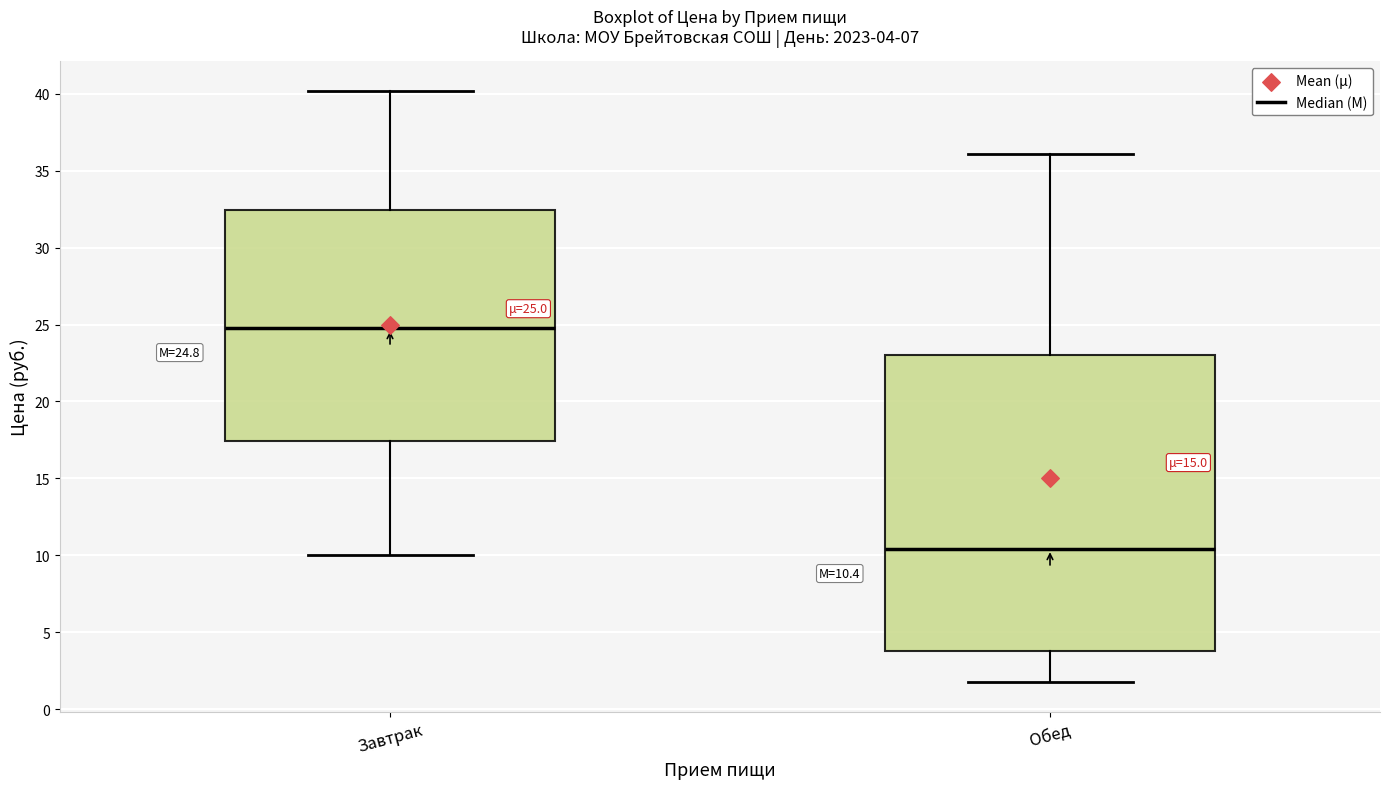

Which box is the tallest, from its lower edge to its upper edge?

Обед